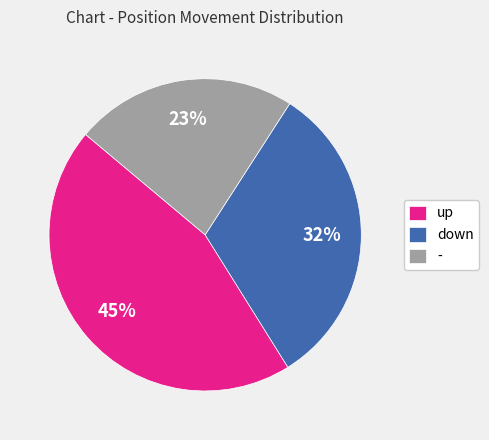

To the nearest percent, what portion does down represent?

32%